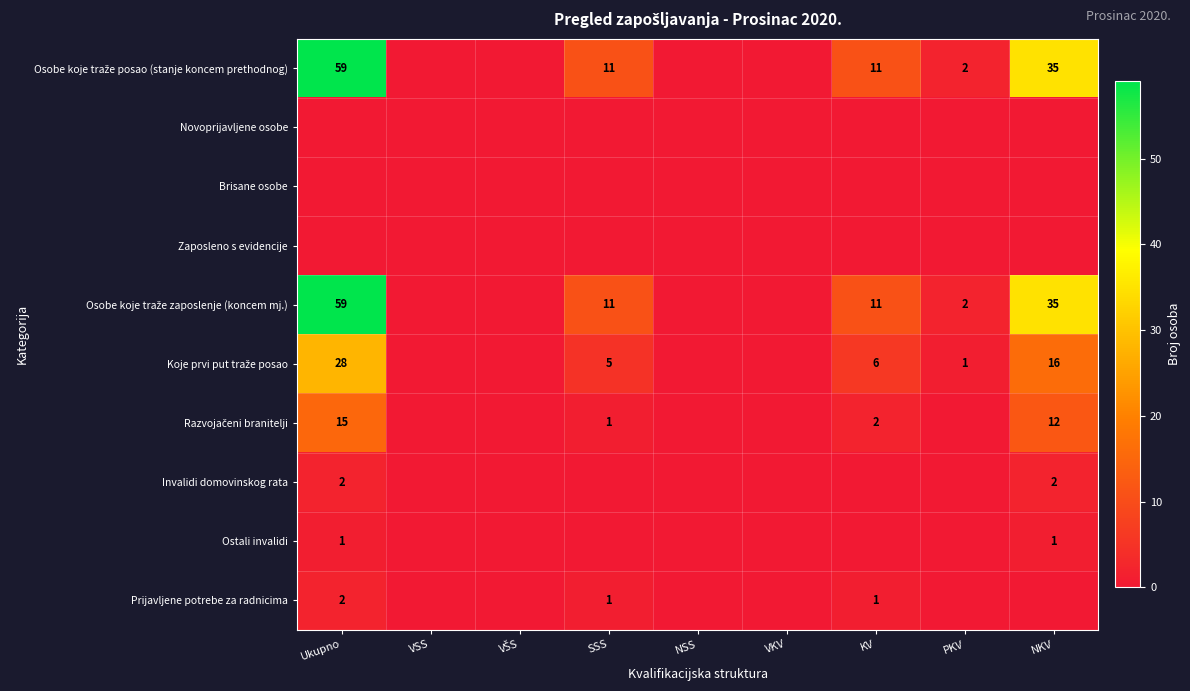

The Prijavljene potrebe za radnicima series shows 2 at Ukupno. True or false?

True